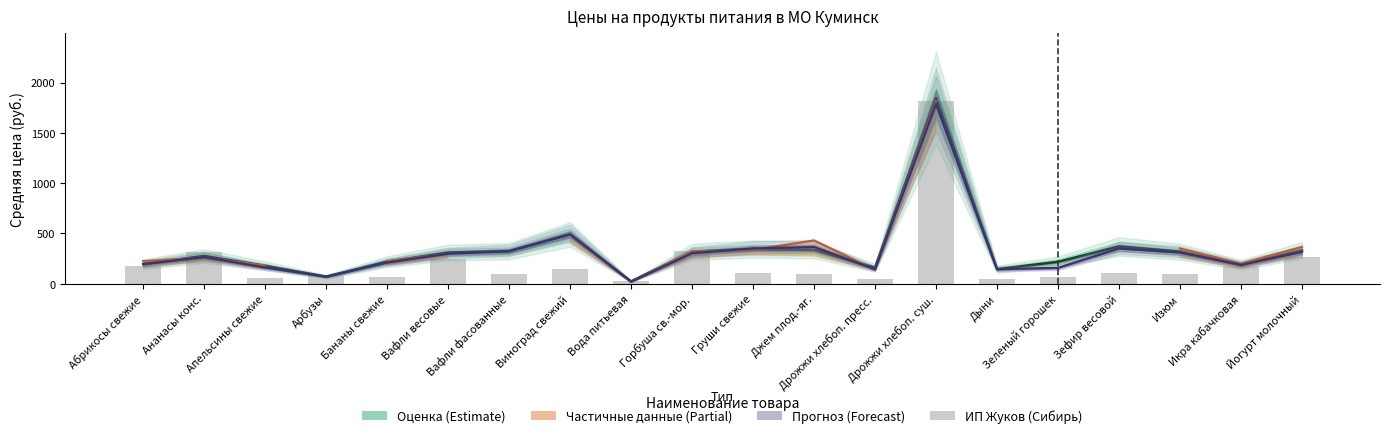

True or false: ИП Жуков (Сибирь) has a value of 320.0 at Горбуша св.-мор..

True